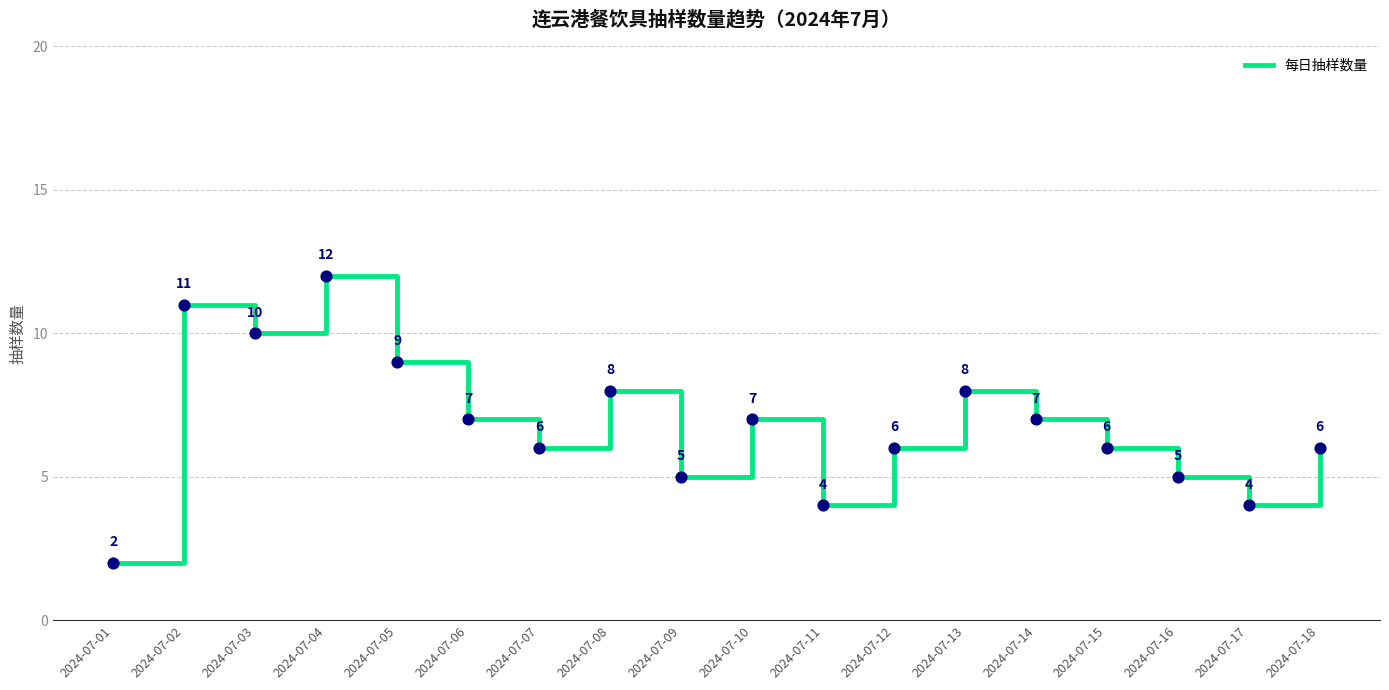

Between 2024-07-17 and 2024-07-16, which is larger?

2024-07-16